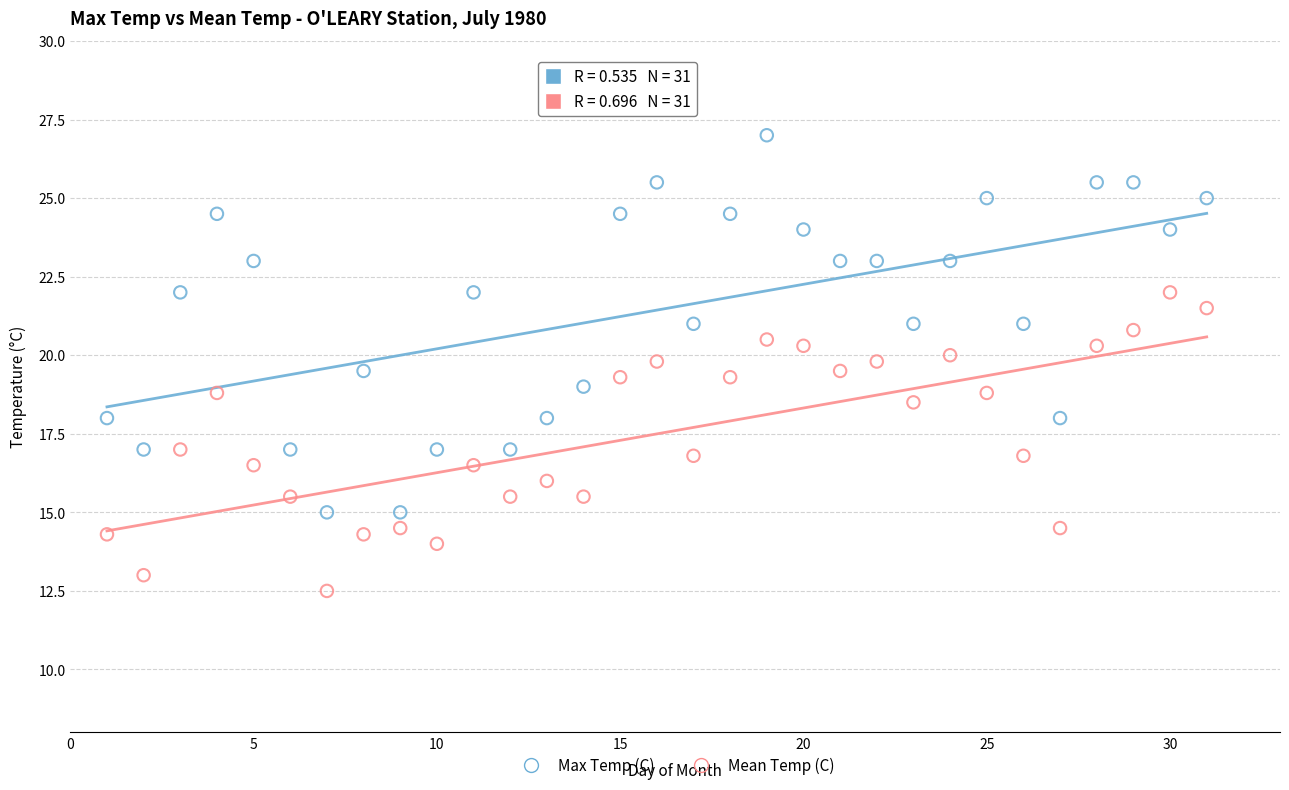

Which series reaches the minimum Y coordinate?

Mean Temp (C)